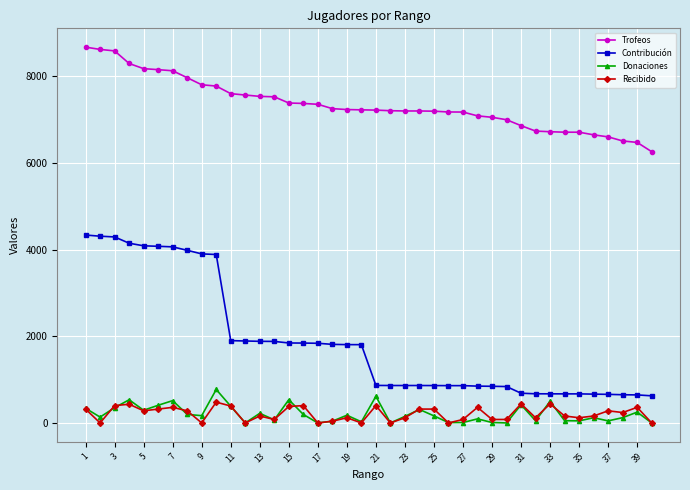

Which series has the largest total across all categories?

Trofeos